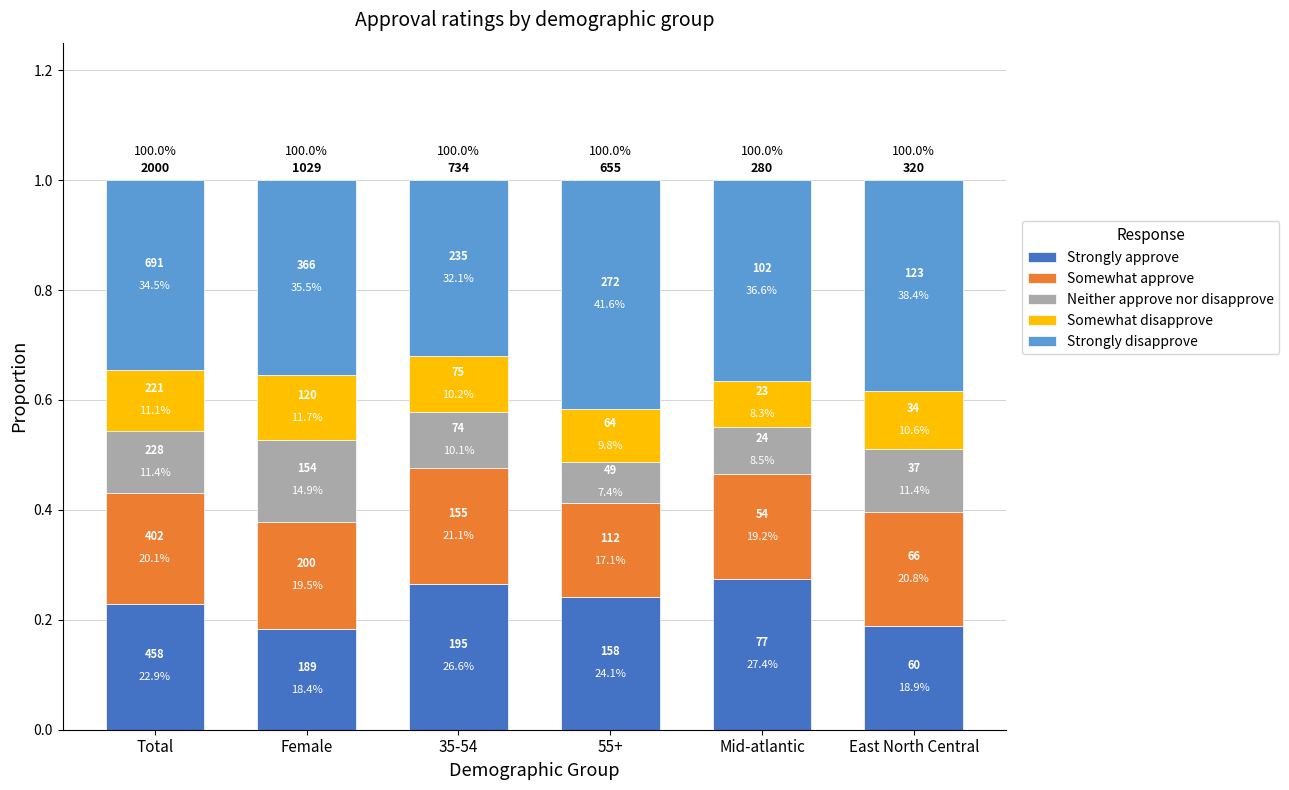

Does the chart contain any negative values?

No